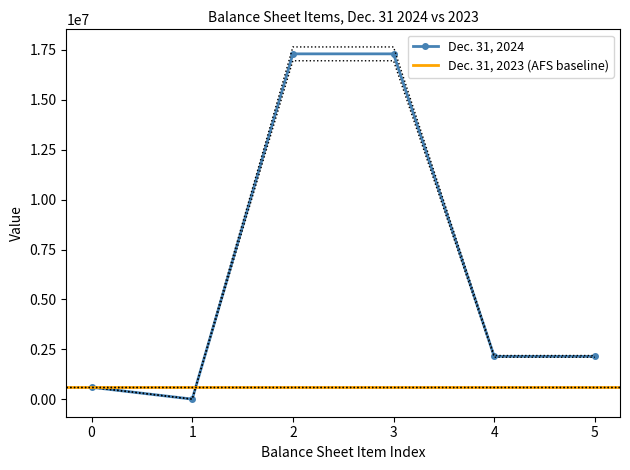

True or false: Dec. 31, 2024 has more than 2 interior local peaks.

False